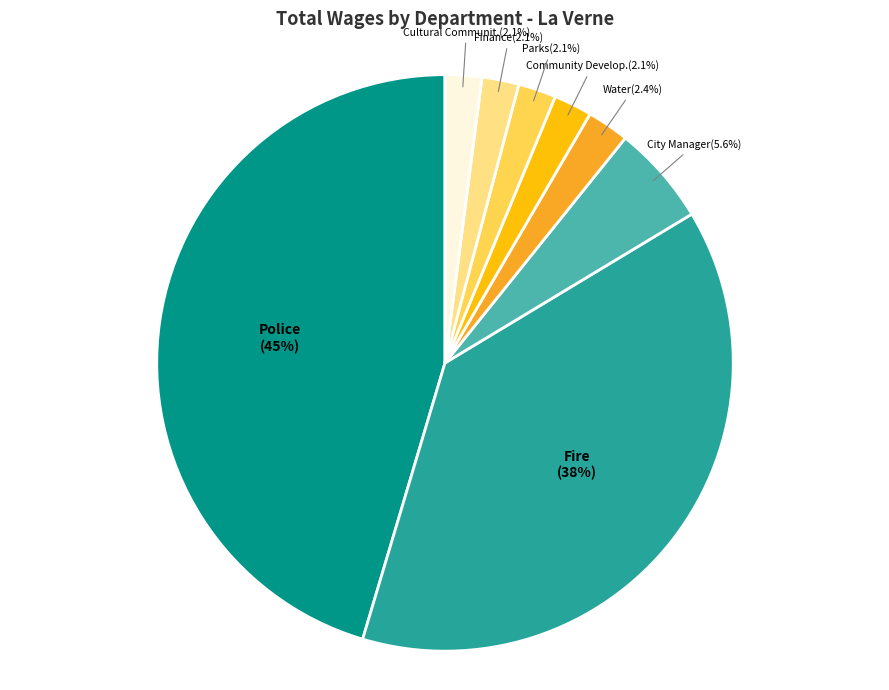

How many slices are in this pie chart?

8